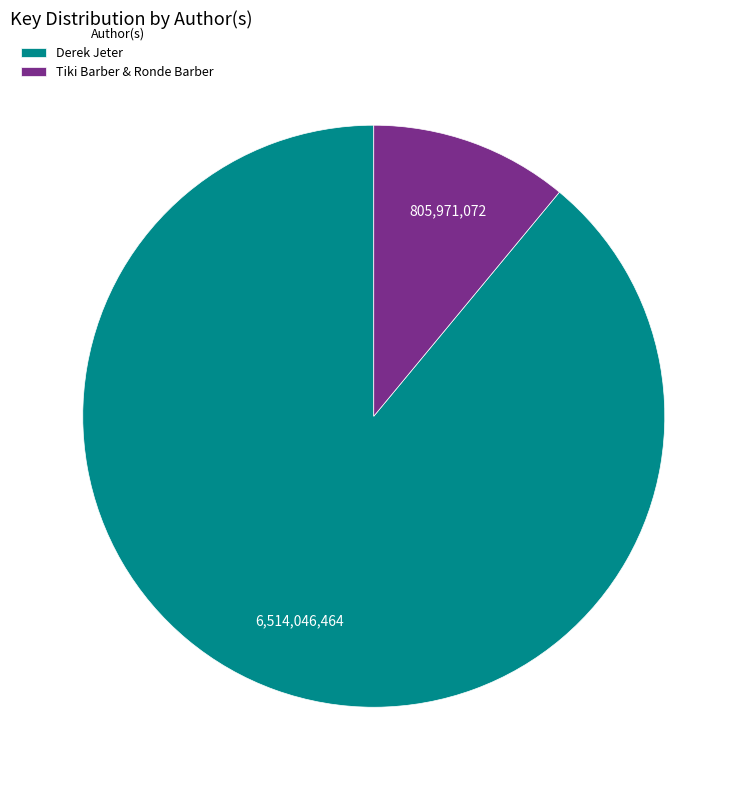

Which slice is the smallest?

Tiki Barber & Ronde Barber